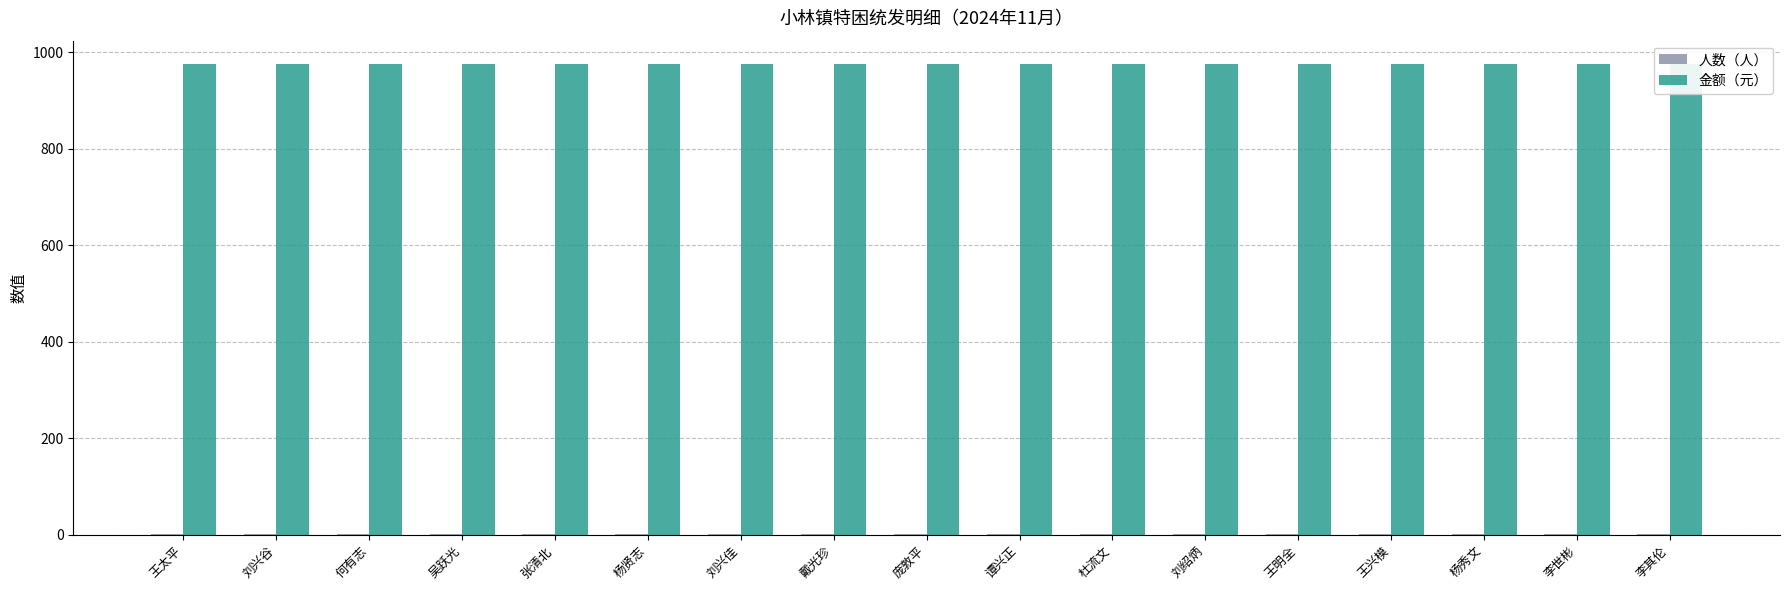

Reading left to right, what are all the values shown in this chart?

人数（人）: 王太平=1	刘兴谷=1	何有志=1	吴跃光=1	张清北=1	杨贤志=1	刘兴佳=1	戴光珍=1	庞敦平=1	谭兴正=1	杜流文=1	刘绍炳=1	王明全=1	王兴模=1	杨秀文=1	李世彬=1	李其伦=1
金额（元）: 王太平=975	刘兴谷=975	何有志=975	吴跃光=975	张清北=975	杨贤志=975	刘兴佳=975	戴光珍=975	庞敦平=975	谭兴正=975	杜流文=975	刘绍炳=975	王明全=975	王兴模=975	杨秀文=975	李世彬=975	李其伦=975